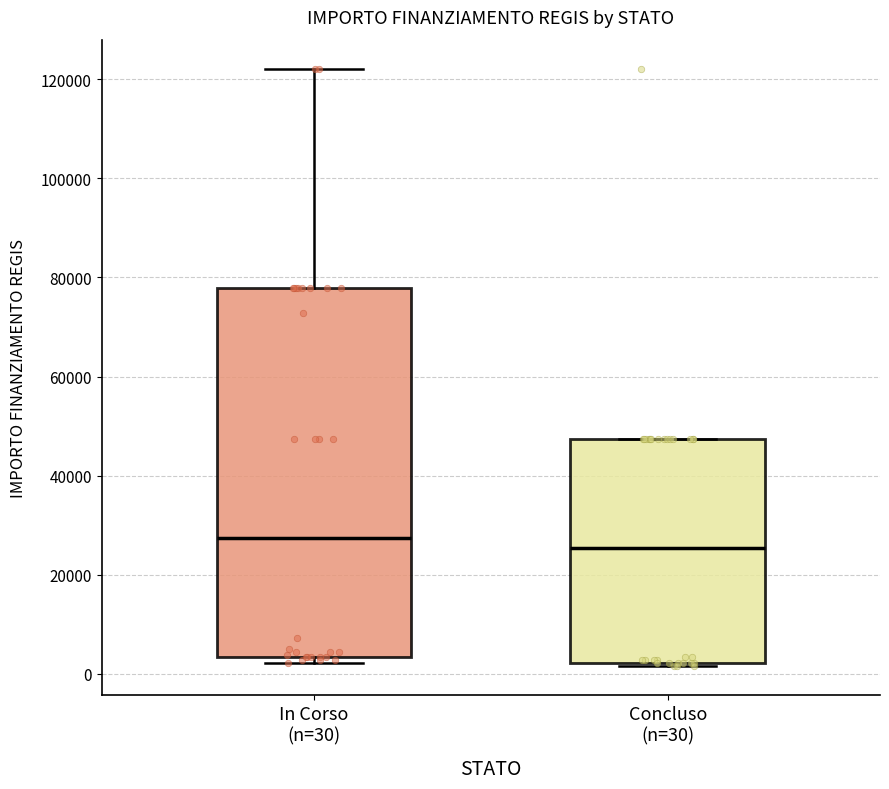

Reading left to right, read every box against the y-axis: the position of its median line, the range the box covers, and the ends of its whiskers. The values are not printed on the chart, so give them approximately, as read against the axis.

In Corso (n=30): median 28000, box 4000 to 78000, whiskers 2000 to 122000
Concluso (n=30): median 26000, box 2000 to 48000, whiskers 2000 to 48000